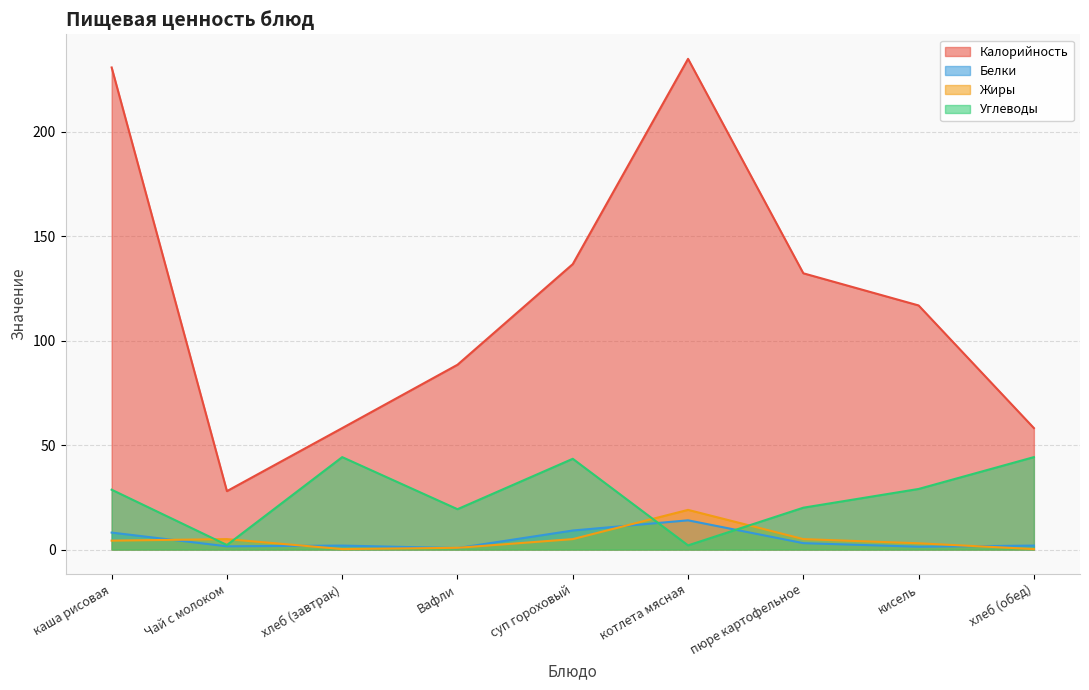

Which series has the largest total across all categories?

Калорийность